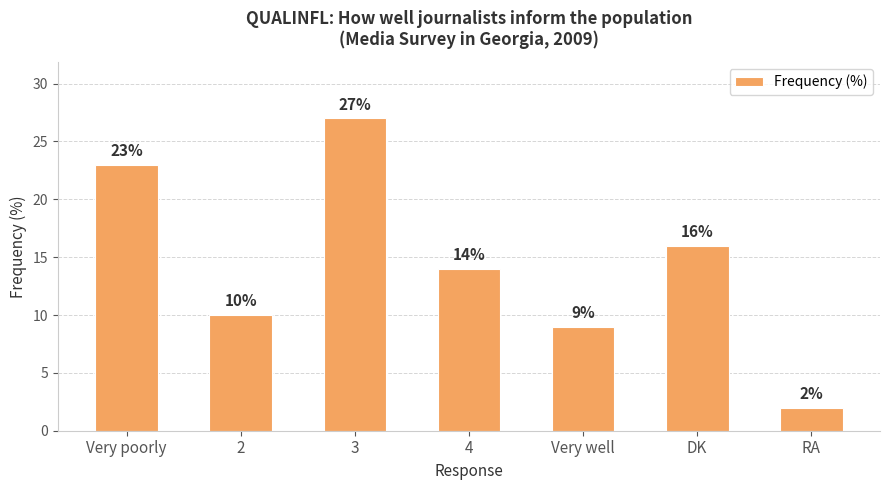

Between Very well and 3, which is larger?

3